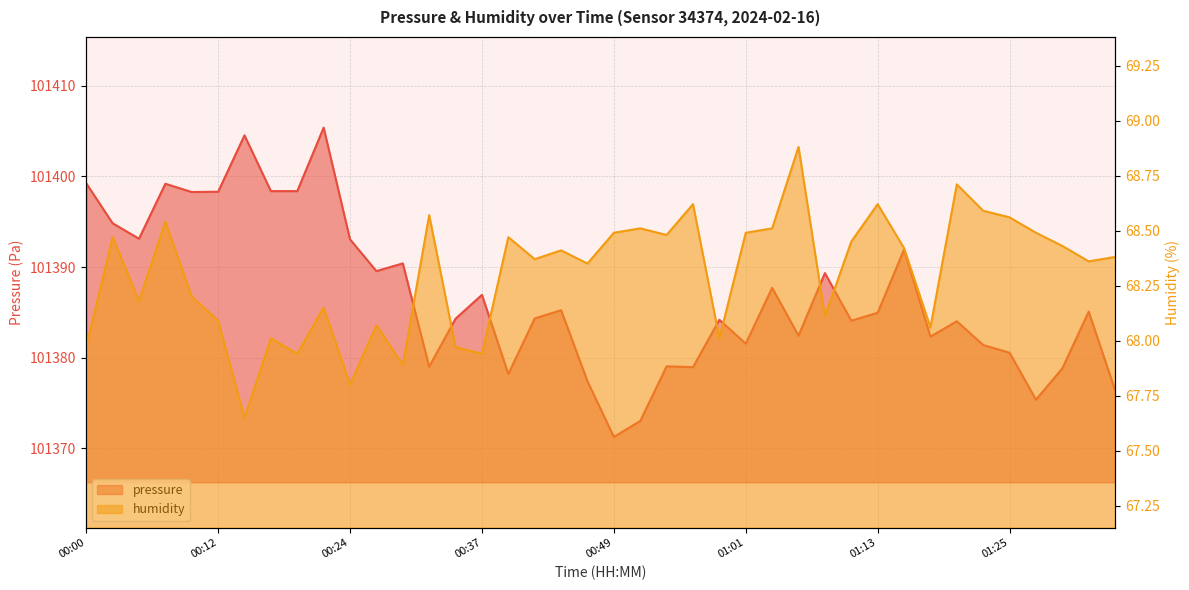

What is the label of the 30th point from the right?

00:24